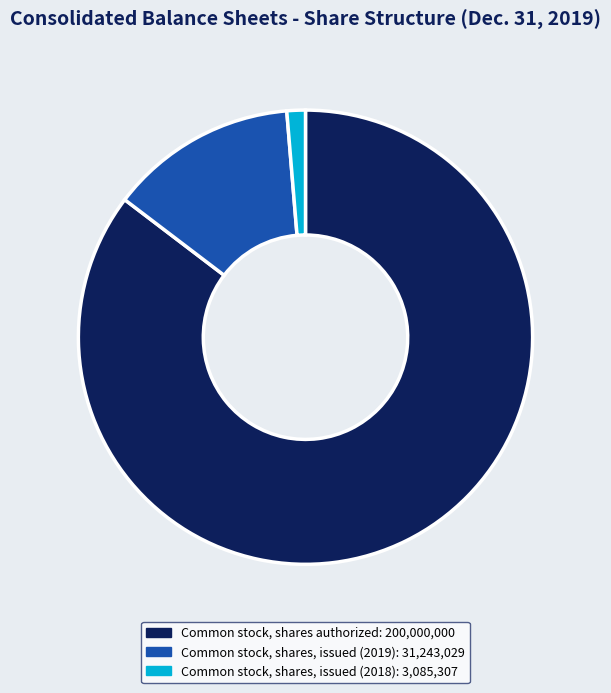

Is Common stock, shares authorized the majority of the pie?

Yes